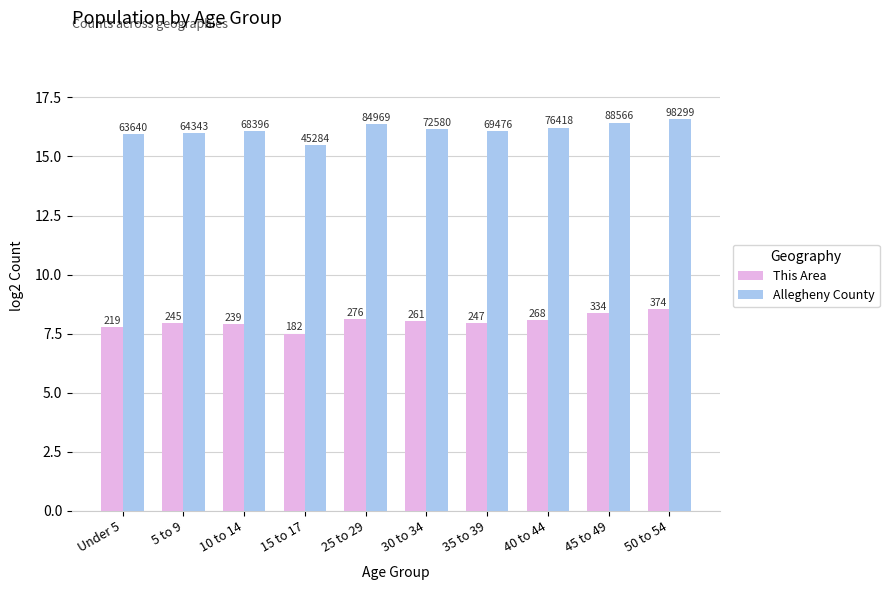

The value of This Area at 10 to 14 is 3.6. True or false?

False